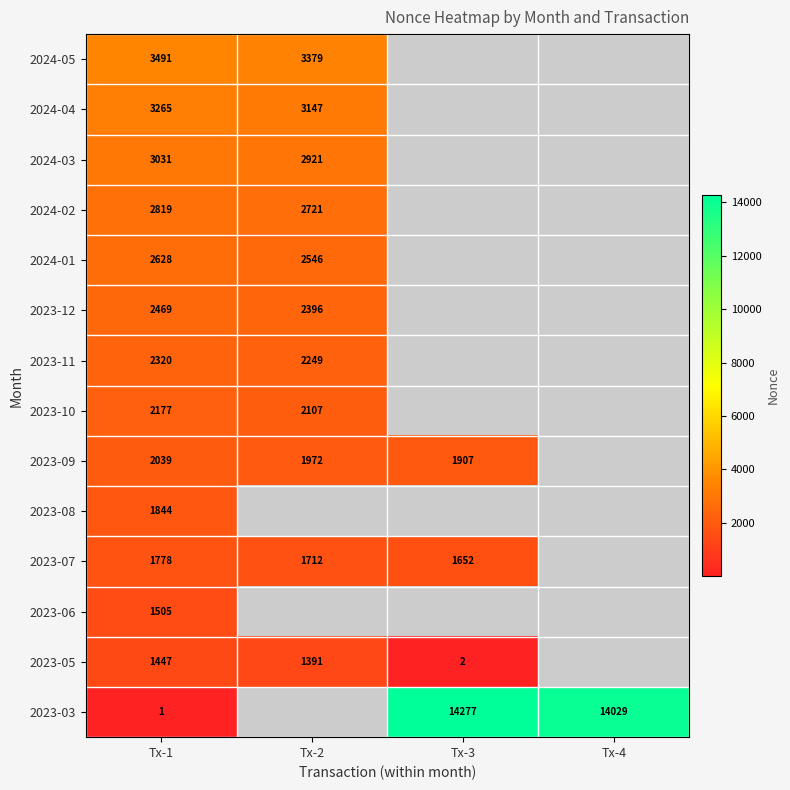

The 2023-03 series shows 5710 at Tx-4. True or false?

False